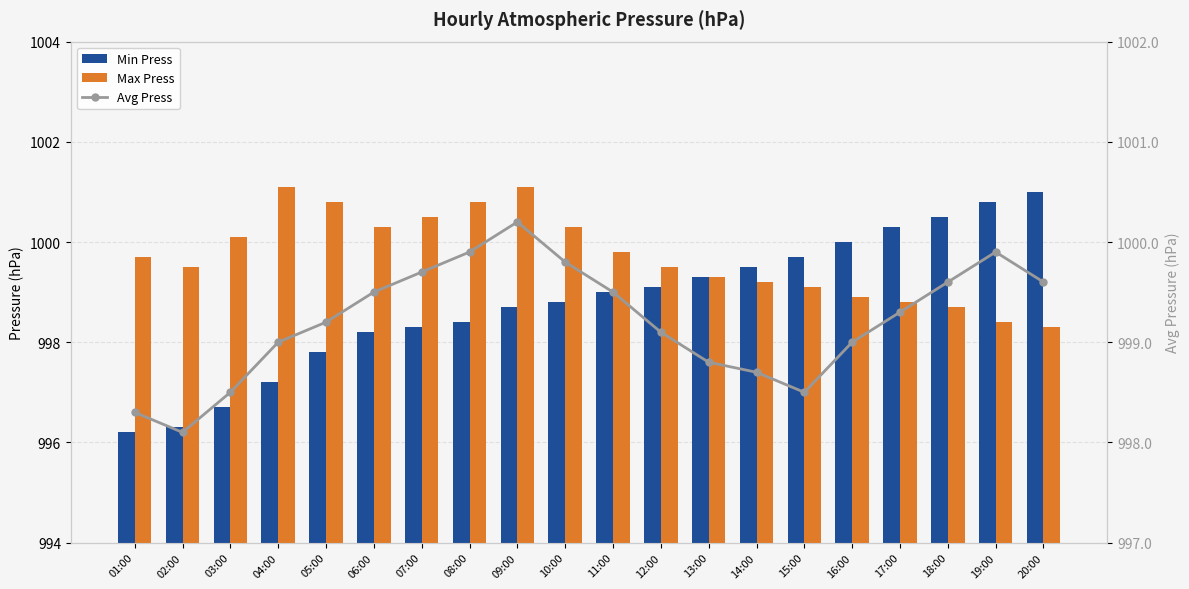

Is it true that Min Press equals 620.6 at 11:00?

False